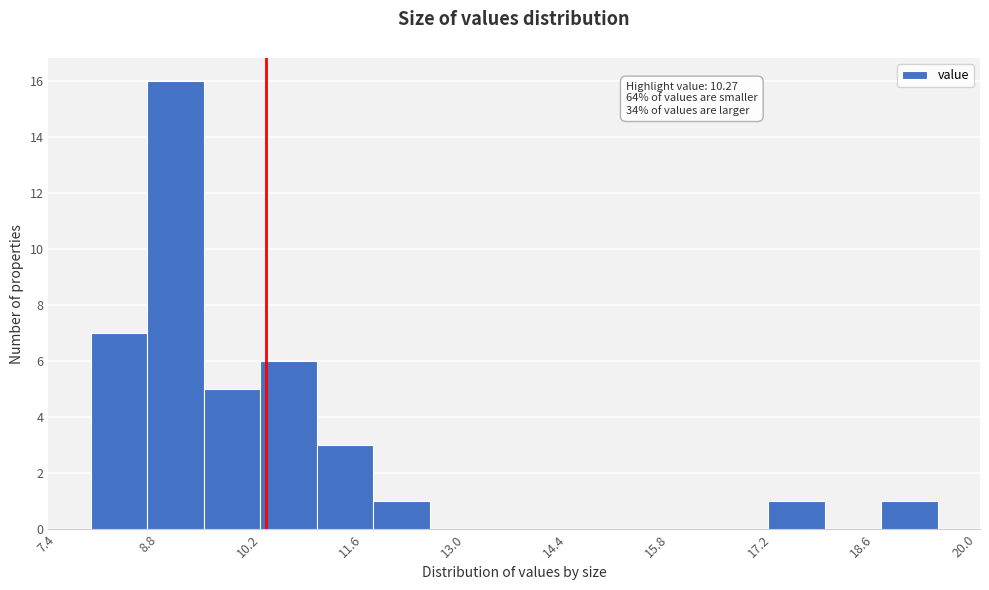

Around what value on the x-axis is the tallest bar? Give the approximate position of its centre, as read against the axis.

9.0